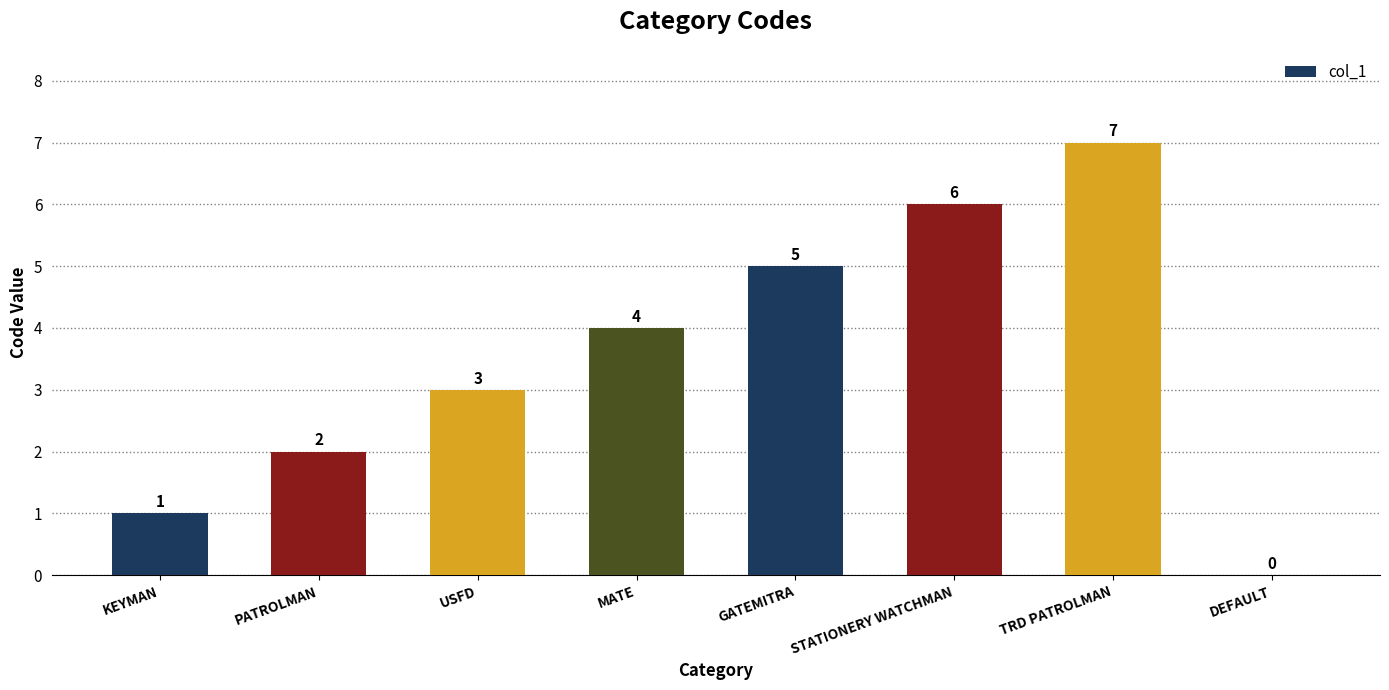

Count the number of categories in the chart.

8